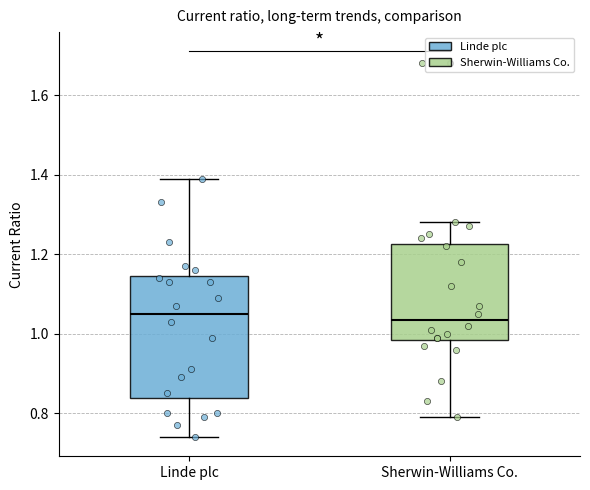

Comparing the boxes themselves (not the whiskers), which one is the tallest?

Linde plc